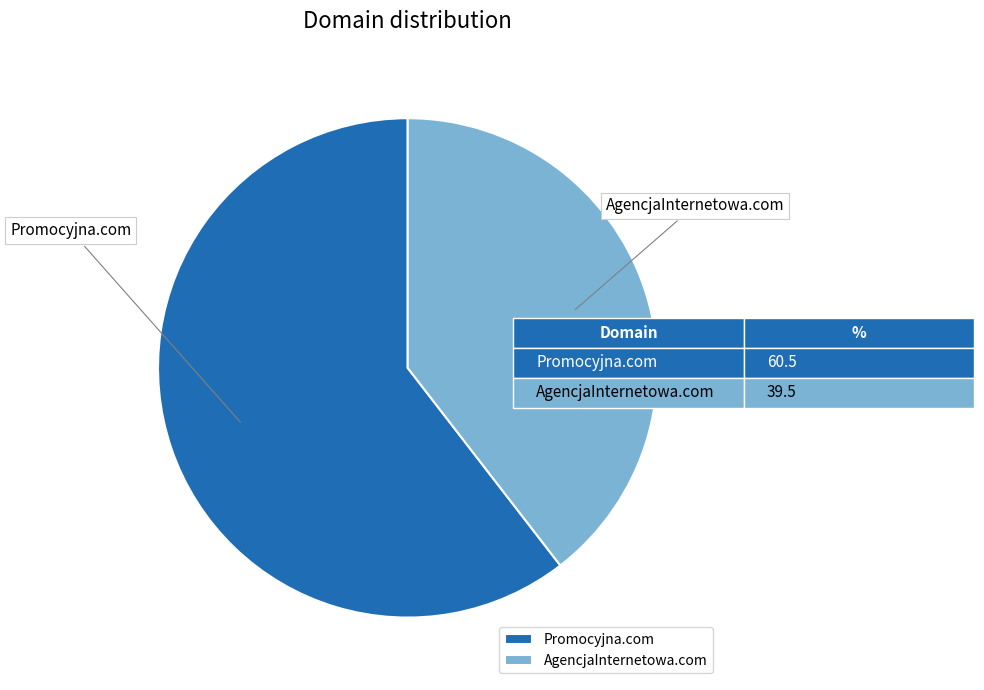

Rank the categories by value from highest to lowest.

Promocyjna.com, AgencjaInternetowa.com